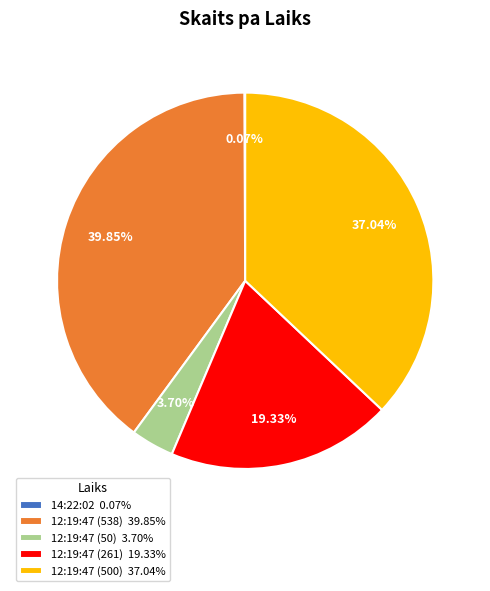

Is it true that 12:19:47 (500) is 37% of the pie?

True